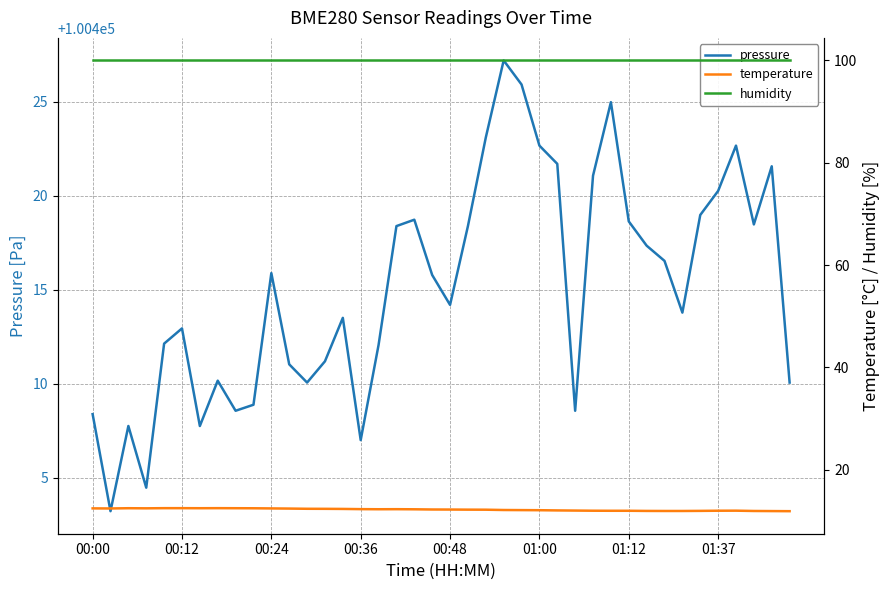

At which label does pressure first exceed 100415?

00:24